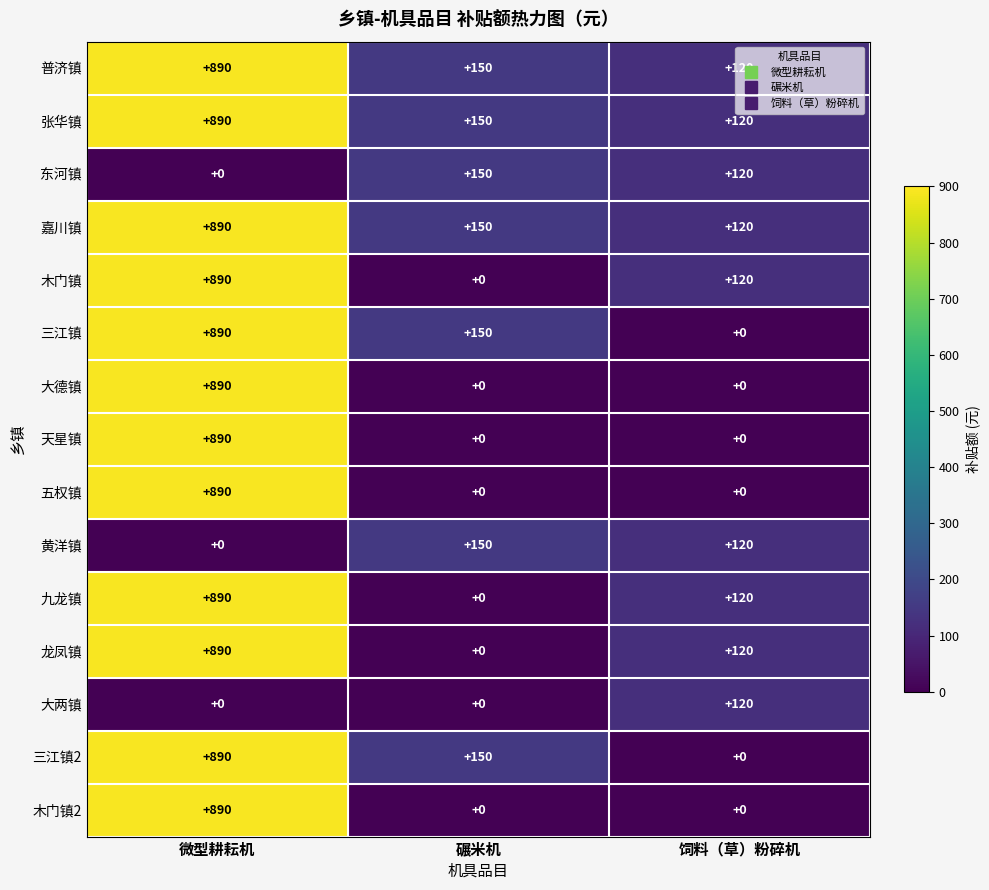

Count the number of categories in the chart.

3